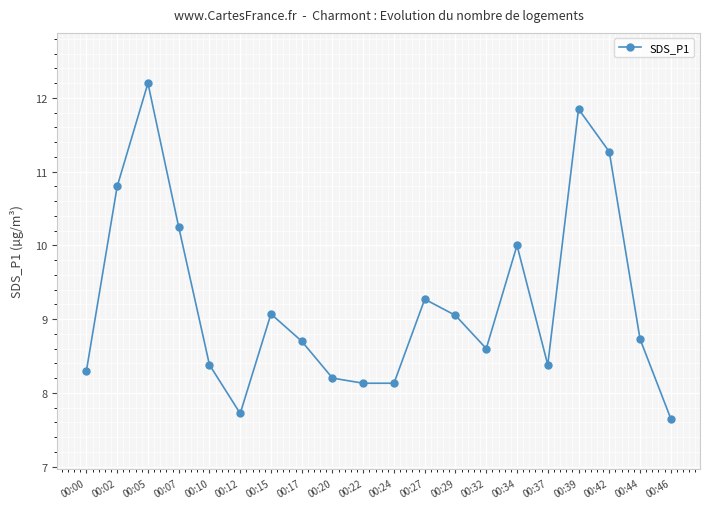

Between 00:29 and 00:10, which is larger?

00:29